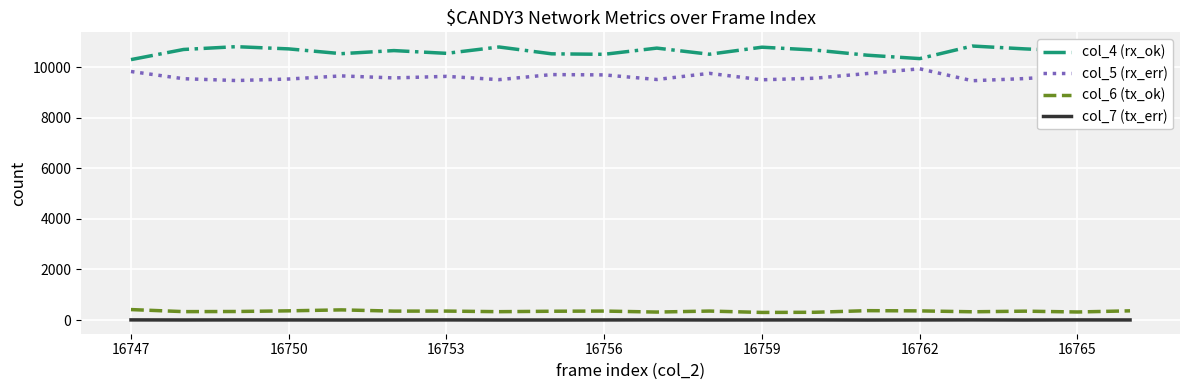

True or false: col_5 (rx_err) and col_6 (tx_ok) intersect in this chart.

False